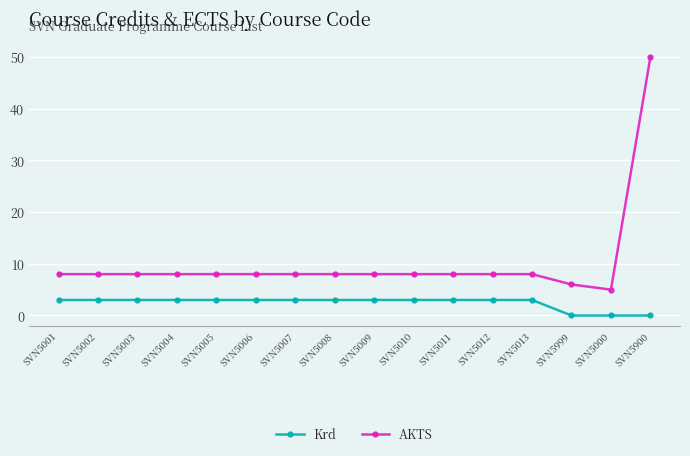

At which category does the chart reach its peak across all series?

SVN5900